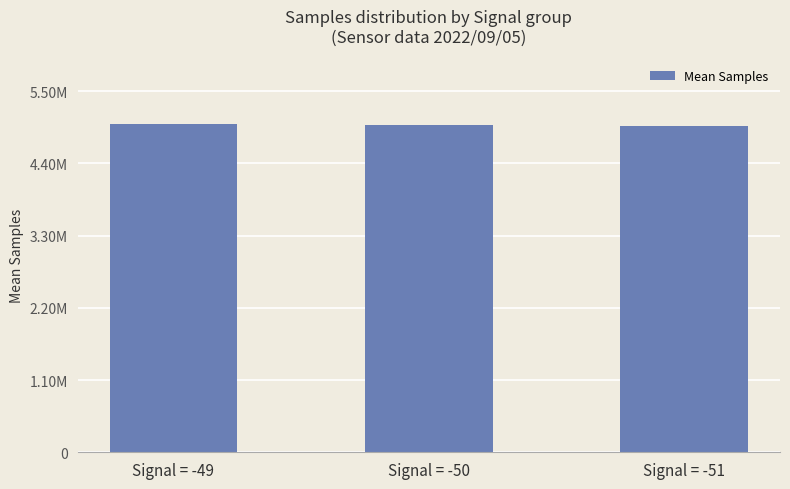

Rank the categories by value from highest to lowest.

Signal = -49, Signal = -50, Signal = -51